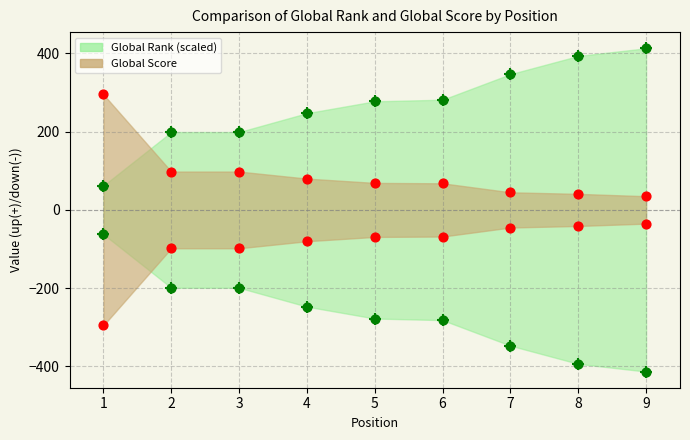

At how many categories does at least one series exceed 169?

9